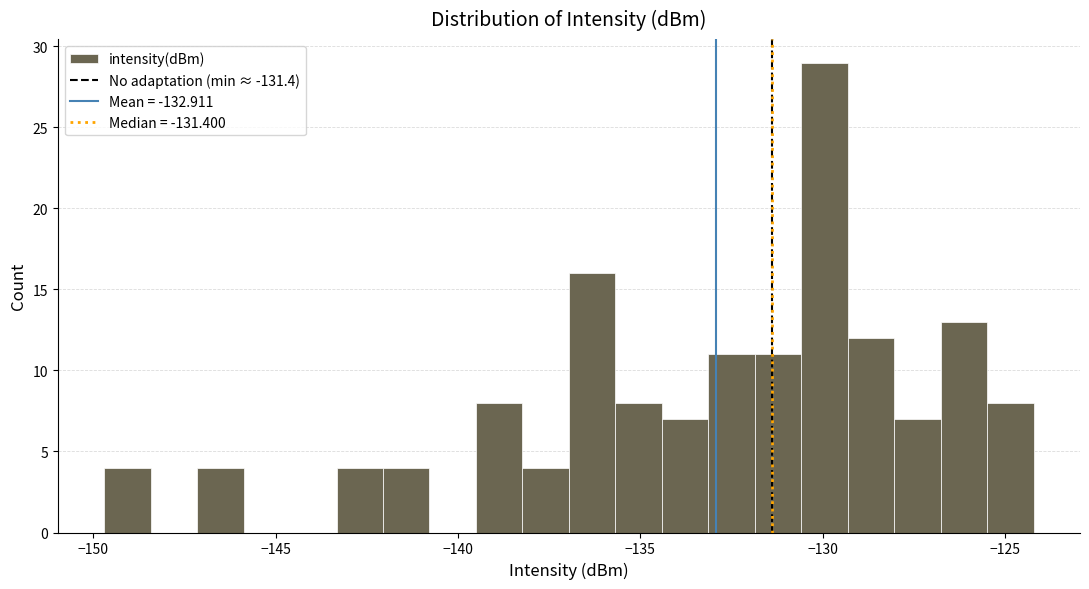

Around what value on the x-axis is the tallest bar? Give the approximate position of its centre, as read against the axis.

-130.0